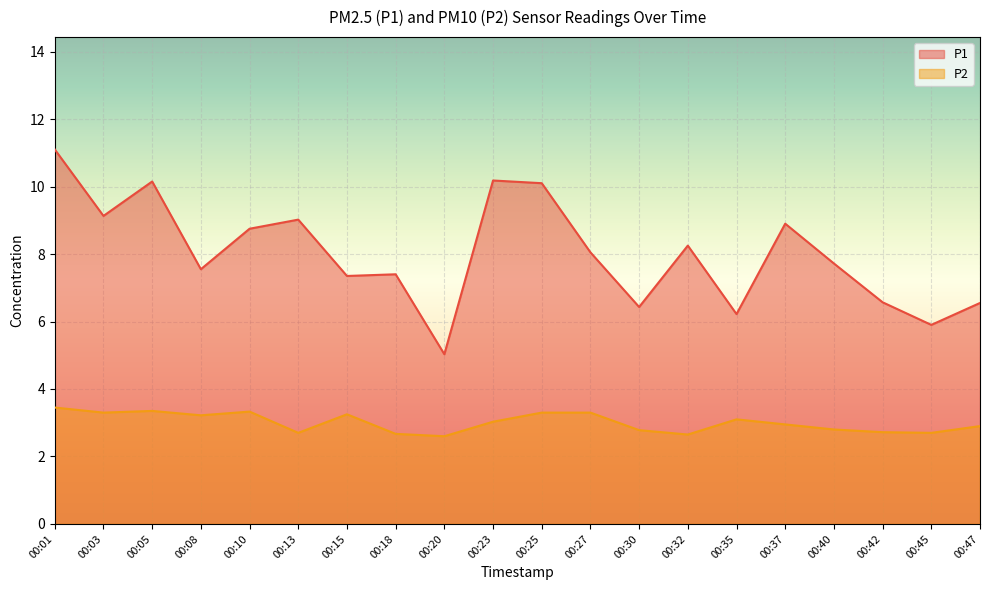

What is the average value of the P2 series?

3.0